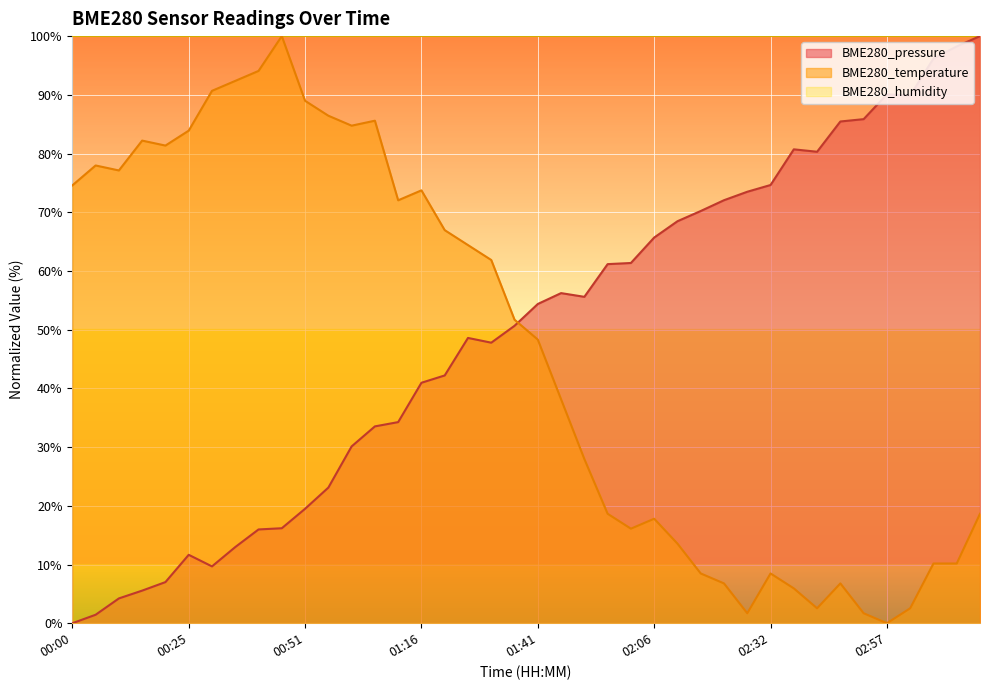

The BME280_temperature series shows 18.6 at 01:56. True or false?

True